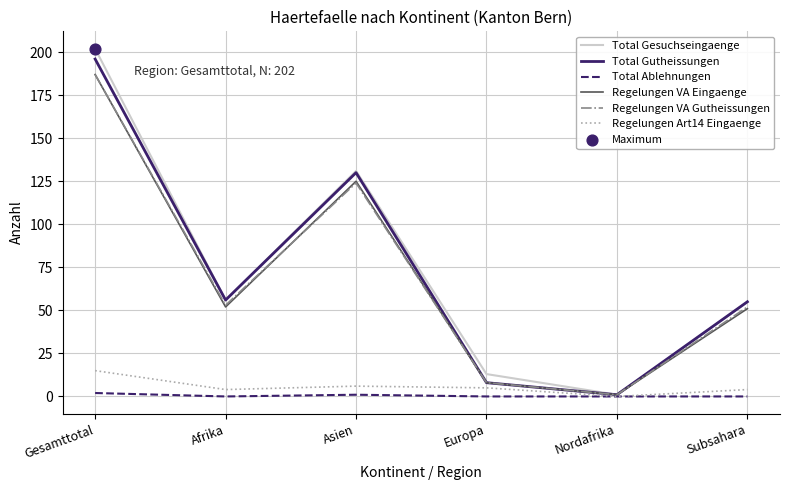

What is the total value across all series at Nordafrika?

4